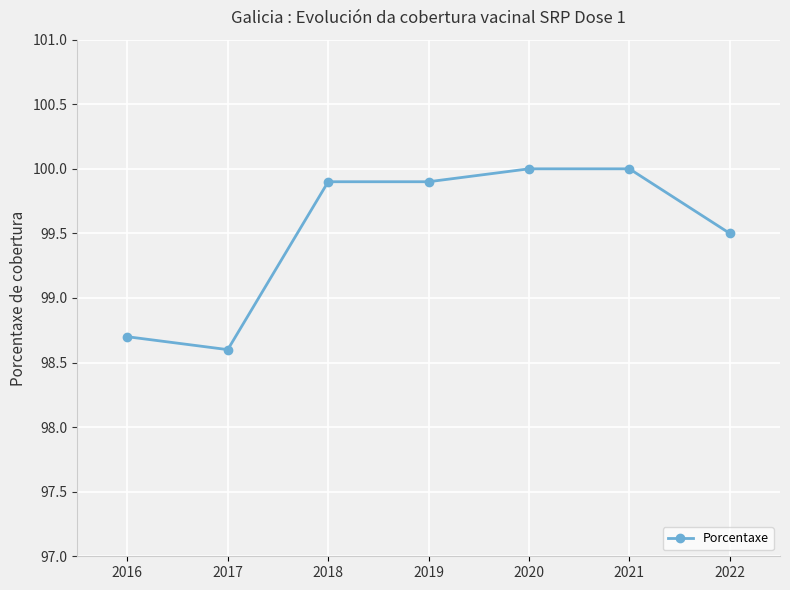

What is the value of the 3rd point from the left?

99.9